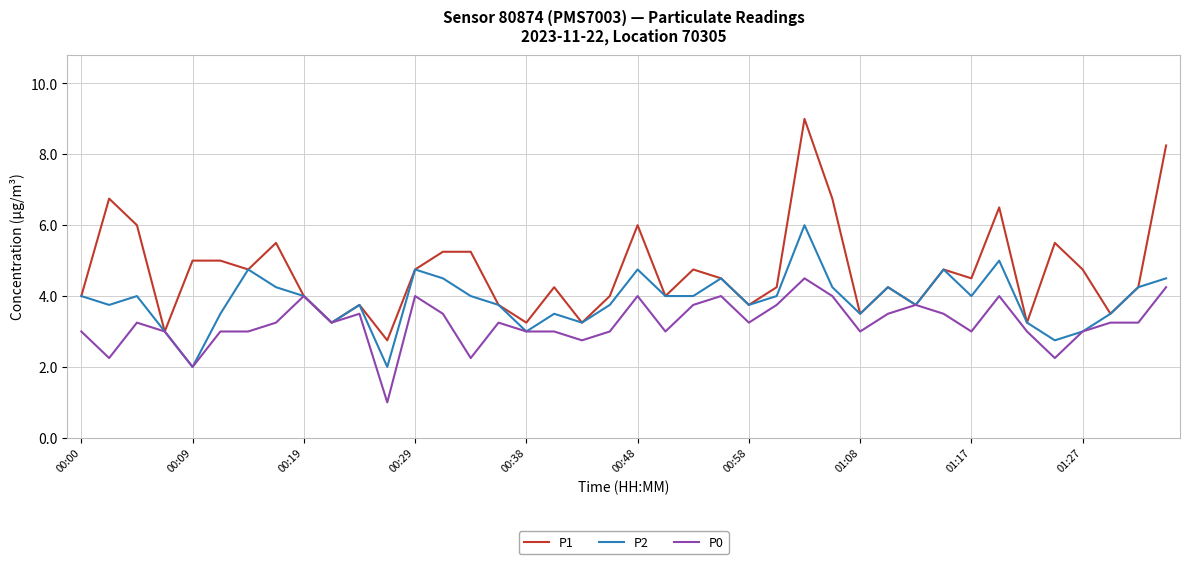

Which series has the largest range (max minus min)?

P1